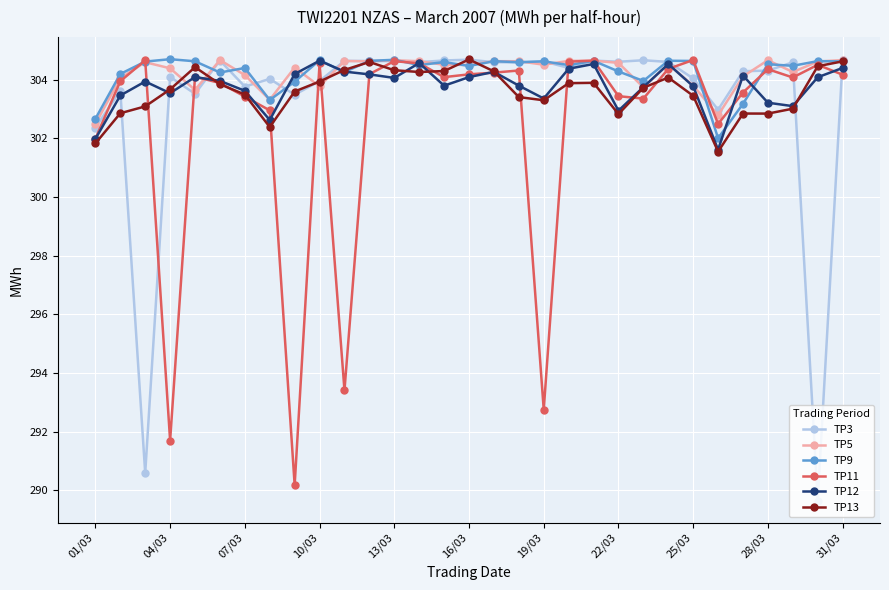

True or false: TP12 has more than 2 points higher than both neighbors.

True